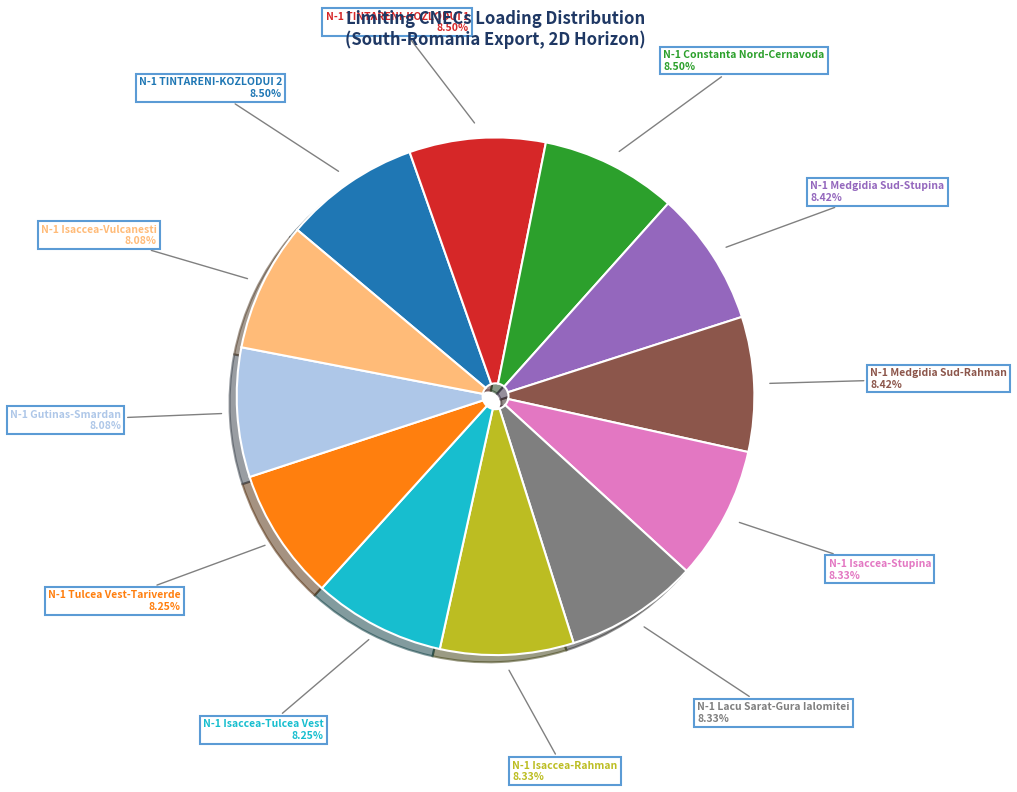

Is there a majority slice in this chart?

No